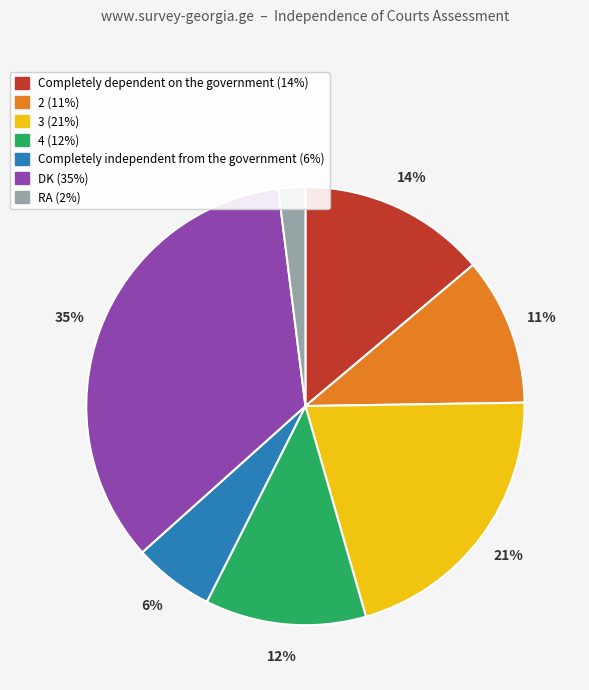

Is the sum of 2 and Completely dependent on the government greater than half?

No